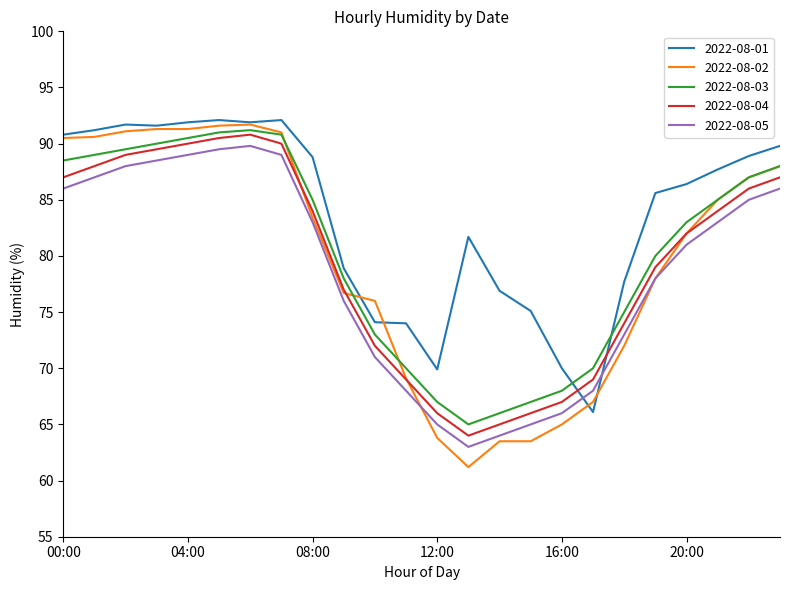

Which series has the widest spread of values?

2022-08-02